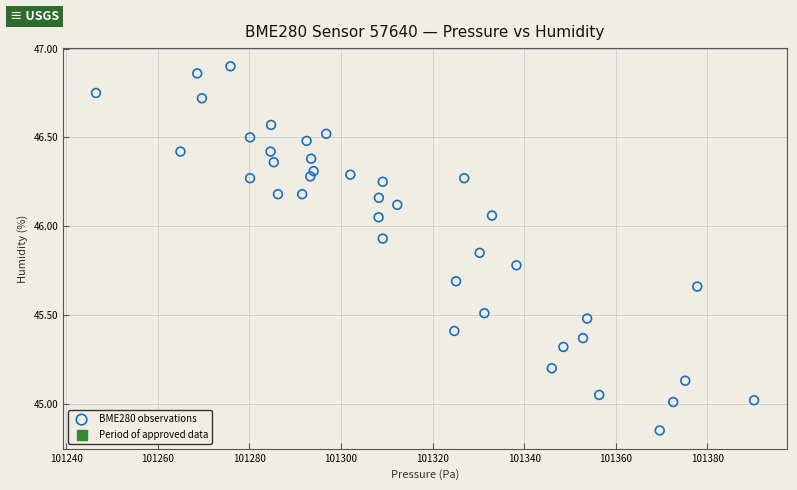

What is the range of X values (max minus min)?

143.7